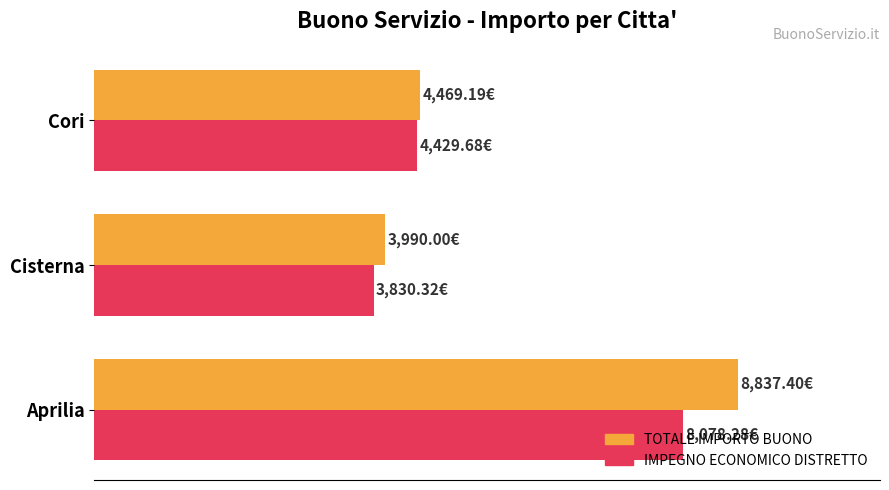

What are all the series names shown in the legend?

TOTALE IMPORTO BUONO, IMPEGNO ECONOMICO DISTRETTO